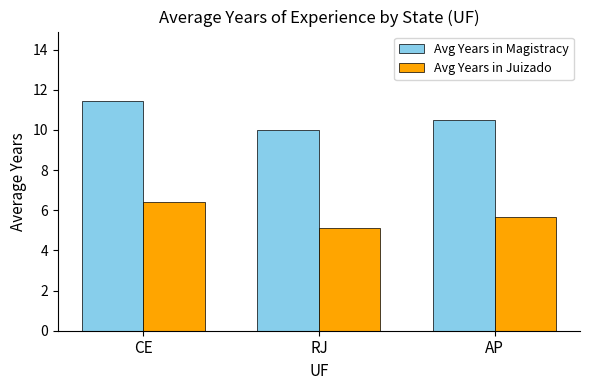

What is the difference between the maximum and minimum values in the Avg Years in Juizado series?

1.3